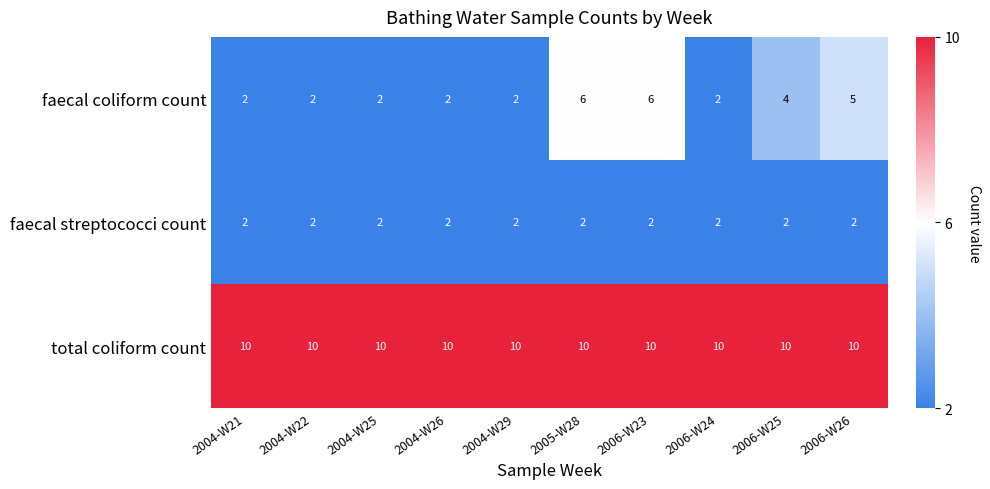

What is the minimum value for total coliform count?

10